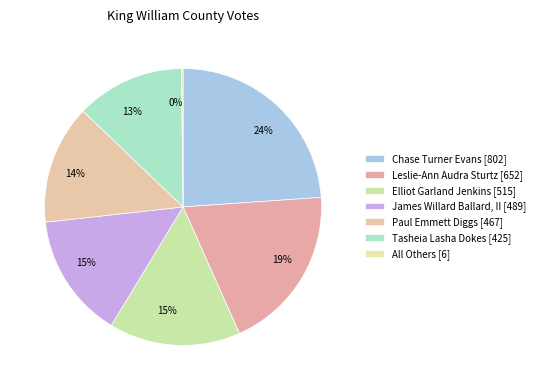

How many slices are in this pie chart?

7